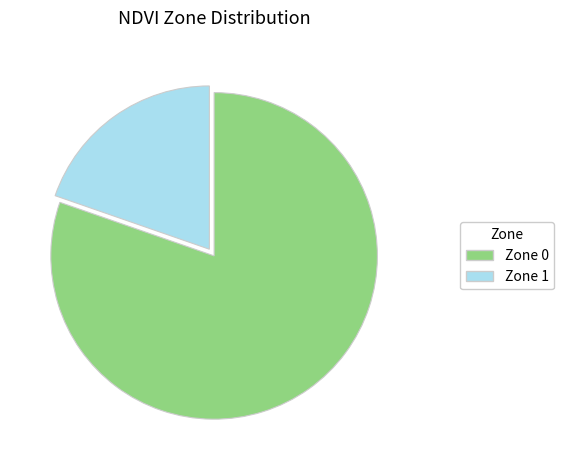

Is there a majority slice in this chart?

Yes